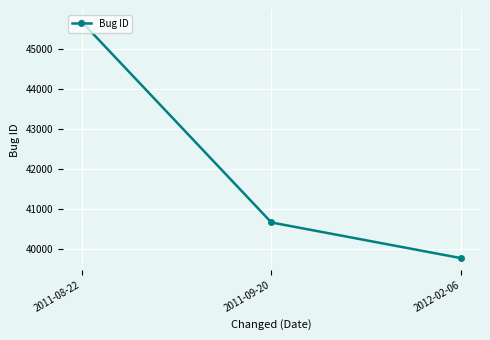

The value at 2012-02-06 is 66750. True or false?

False